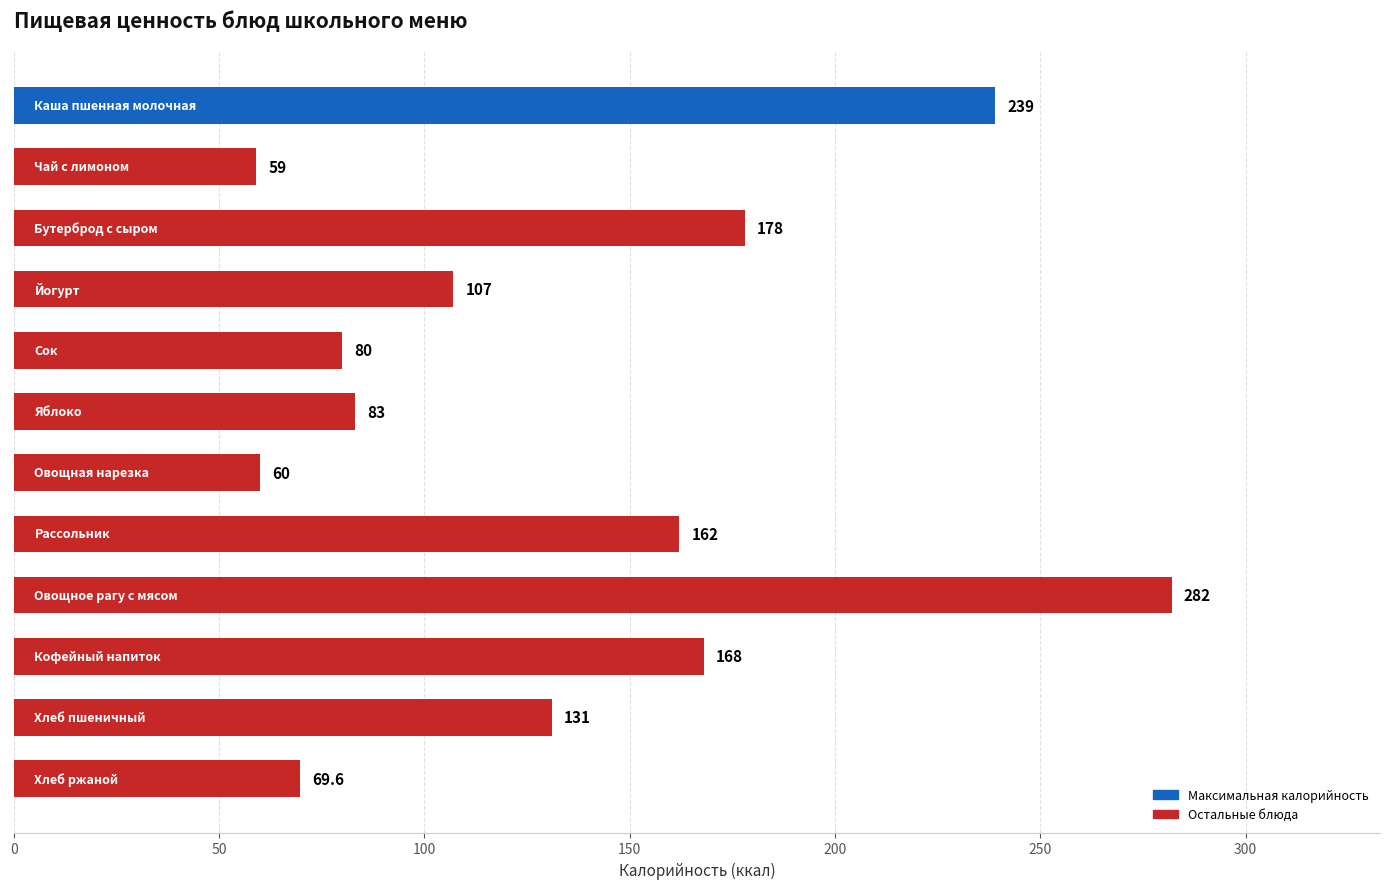

What is the average value?

134.9